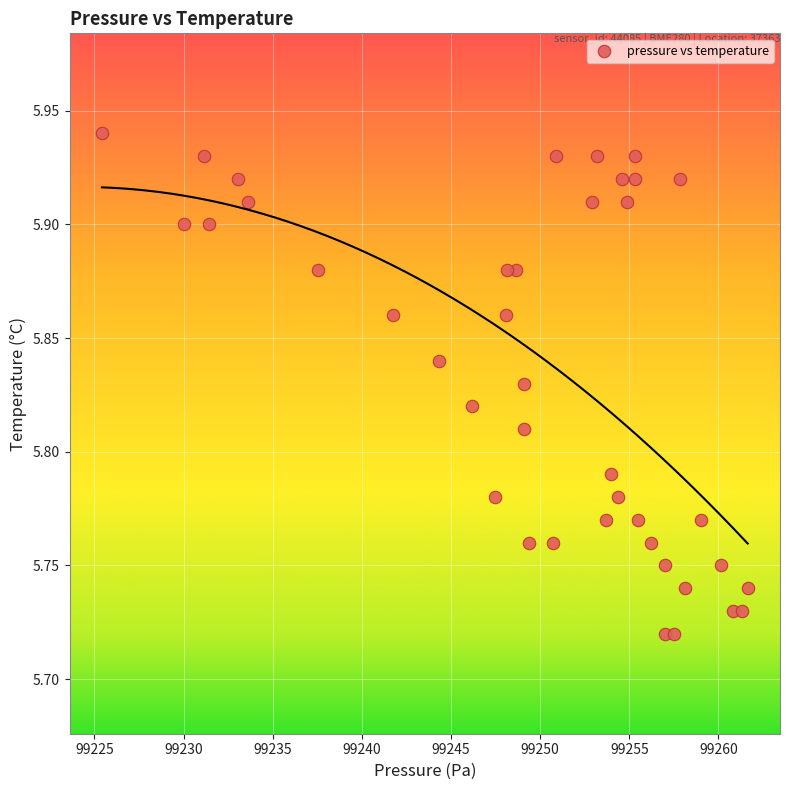

What is the range of X values (max minus min)?

36.2